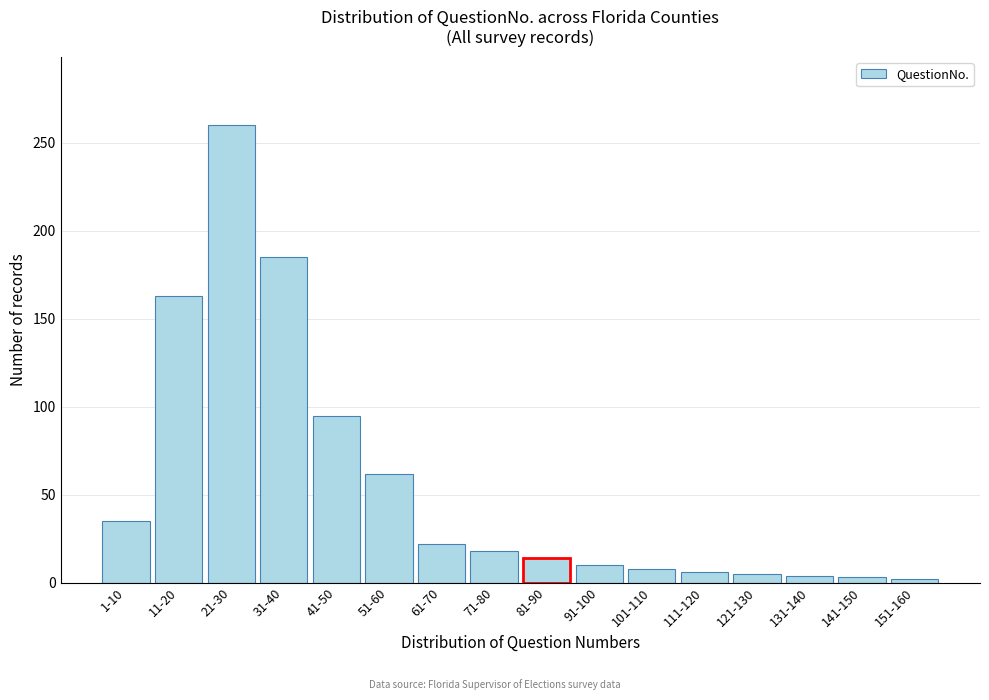

What is the sum of all values?

892